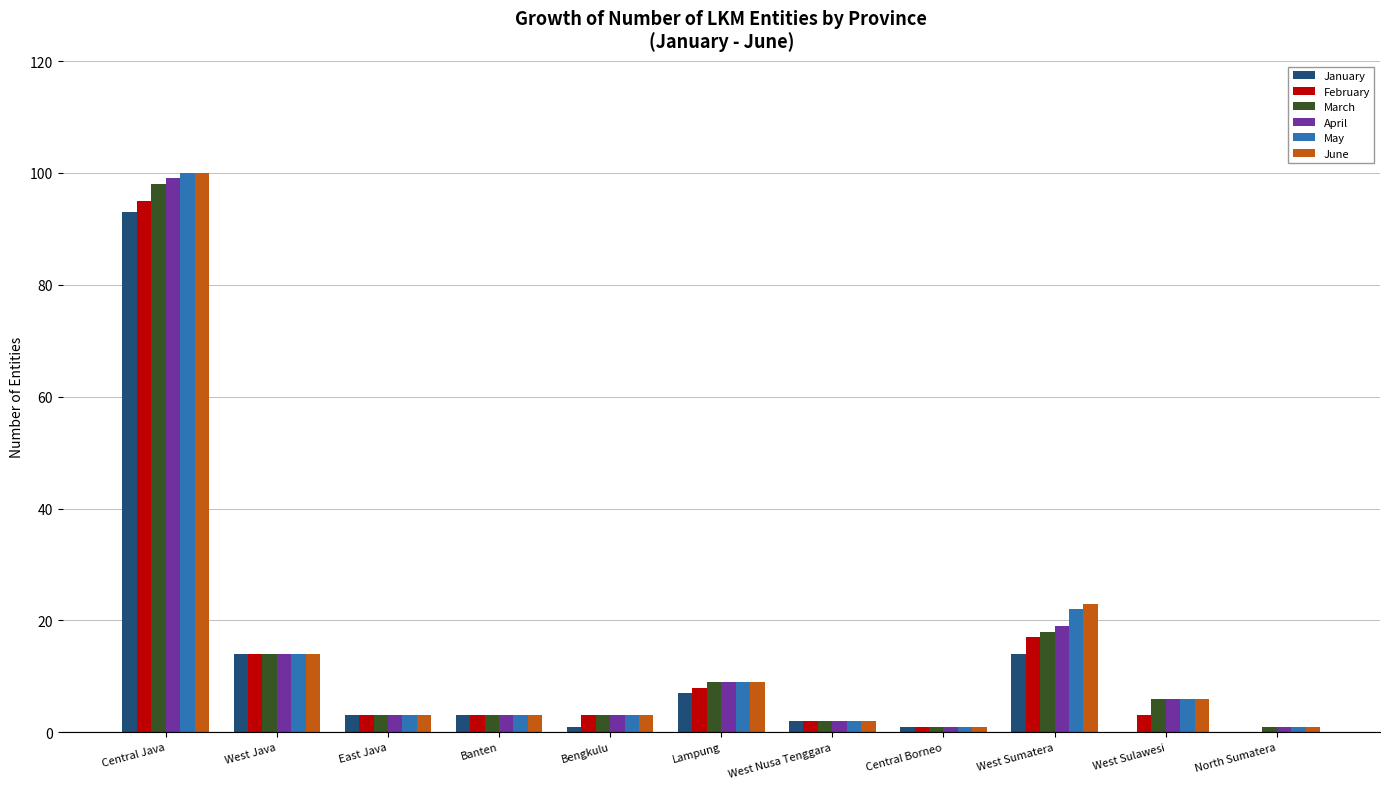

What value does the January series have at West Sumatera?

14